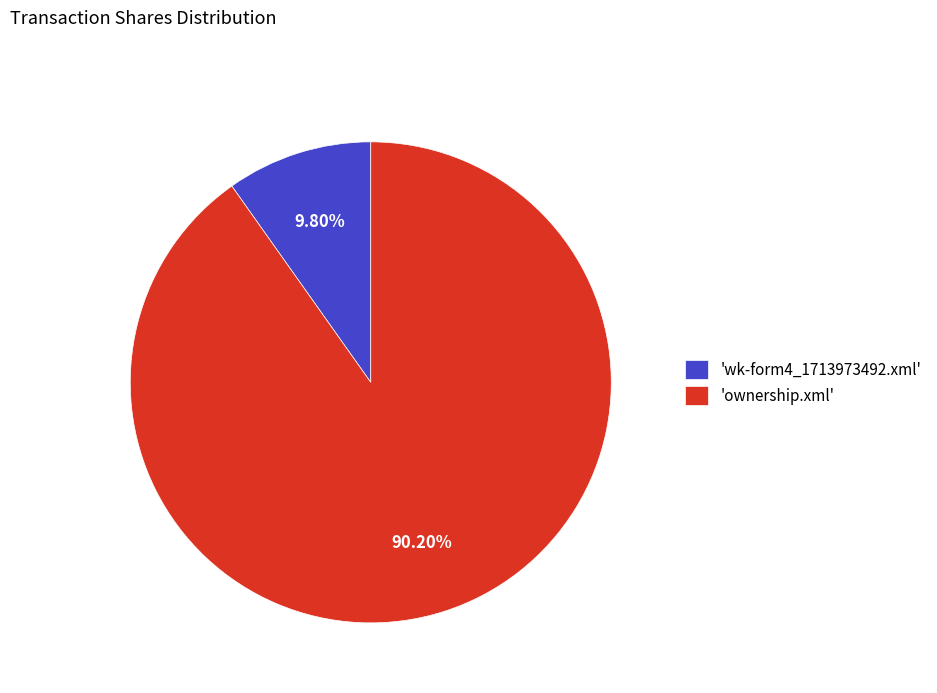

Which has a higher value, 'ownership.xml' or 'wk-form4_1713973492.xml'?

'ownership.xml'